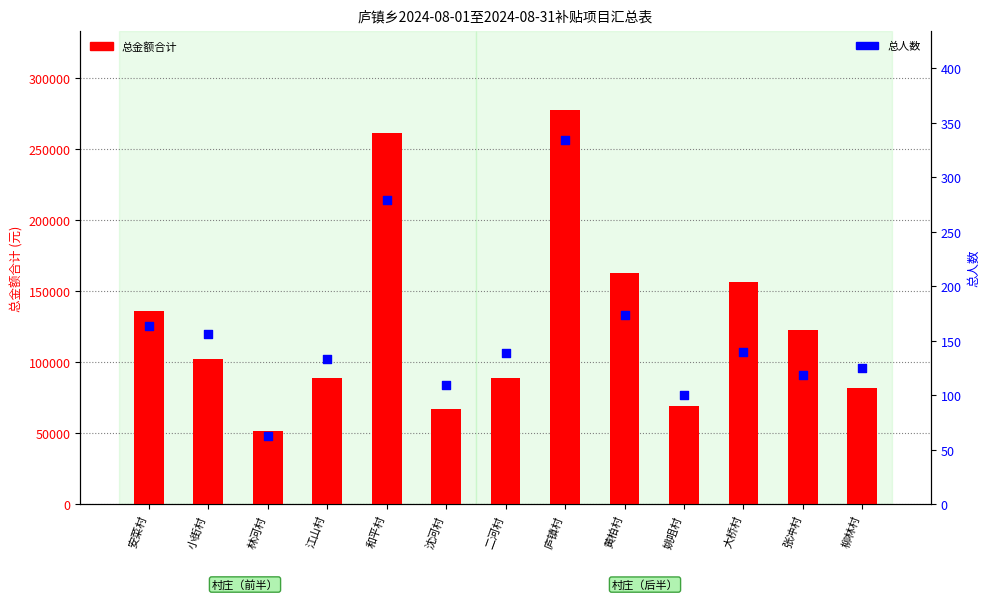

Which series reaches the maximum Y coordinate?

总金额合计